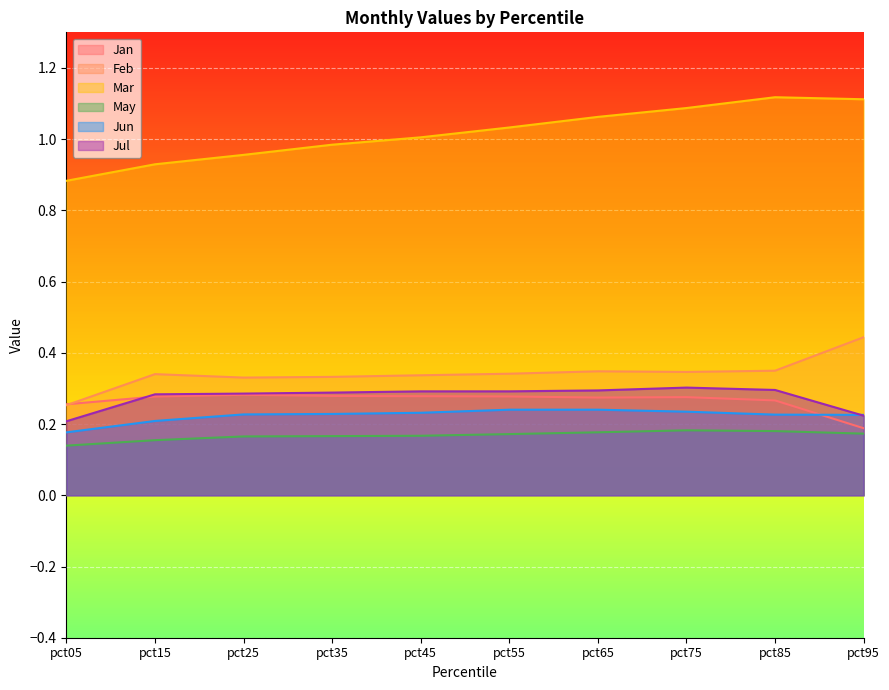

What is the value of the Mar point at the 1st from the left?

0.9